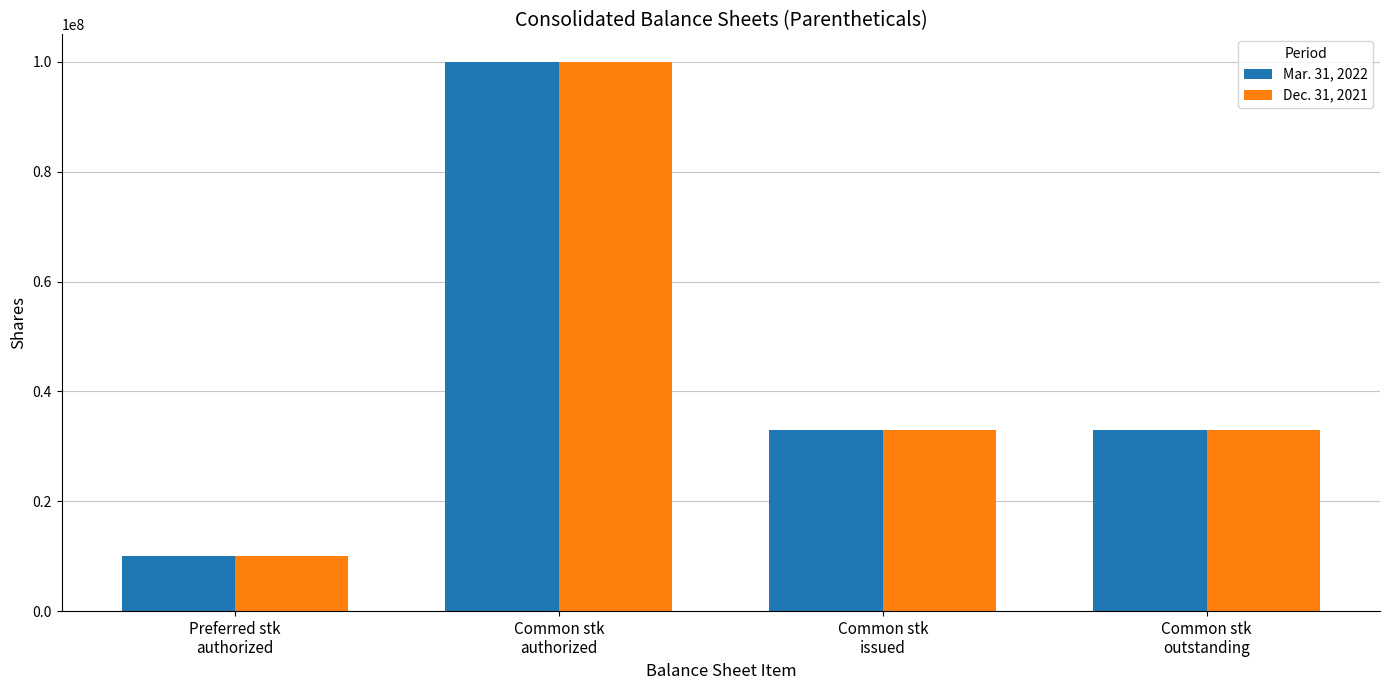

Reading right to left, list all the values displayed in this chart.

Mar. 31, 2022: 33009000	33009000	100000000	10000000
Dec. 31, 2021: 33009000	33009000	100000000	10000000